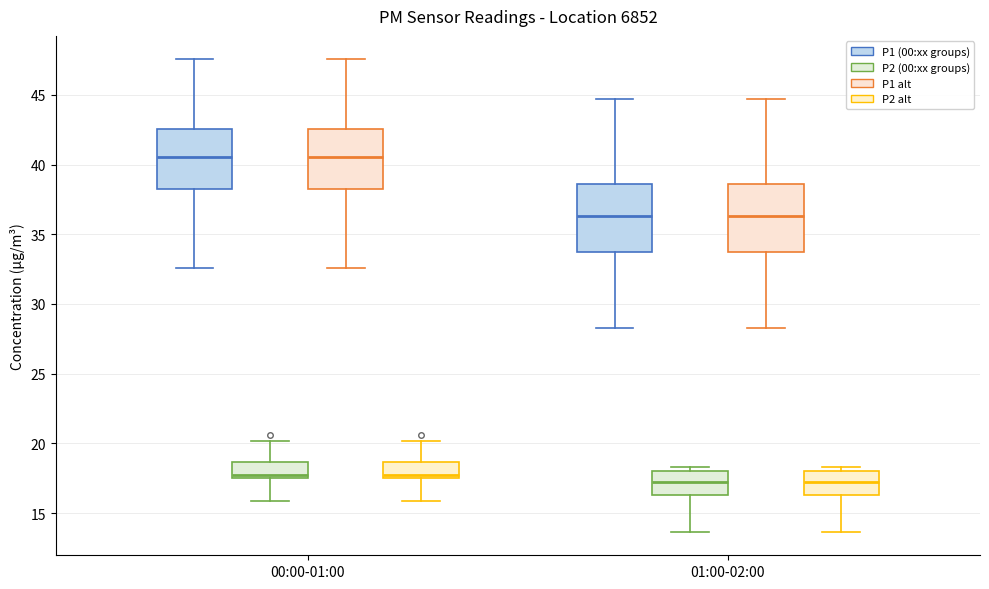

Reading left to right, transcribe this box plot: for each box, give where its median line is, the range the box spans, and where its two whiskers end, as read against the y-axis. The values are not printed on the chart, so give them approximately, as read against the axis.

00:00-01:00 (P1 (00:xx groups)): median 40.5, box 38.5 to 42.5, whiskers 32.5 to 47.5
00:00-01:00 (P2 (00:xx groups)): median 17.5 (just above the box's lower edge), box 17.5 to 18.5, whiskers 16.0 to 20.0
00:00-01:00 (P1 alt): median 40.5, box 38.5 to 42.5, whiskers 32.5 to 47.5
00:00-01:00 (P2 alt): median 17.5 (just above the box's lower edge), box 17.5 to 18.5, whiskers 16.0 to 20.0
01:00-02:00 (P1 (00:xx groups)): median 36.5, box 33.5 to 38.5, whiskers 28.5 to 44.5
01:00-02:00 (P2 (00:xx groups)): median 17.5, box 16.5 to 18.0, whiskers 13.5 to 18.5
01:00-02:00 (P1 alt): median 36.5, box 33.5 to 38.5, whiskers 28.5 to 44.5
01:00-02:00 (P2 alt): median 17.5, box 16.5 to 18.0, whiskers 13.5 to 18.5